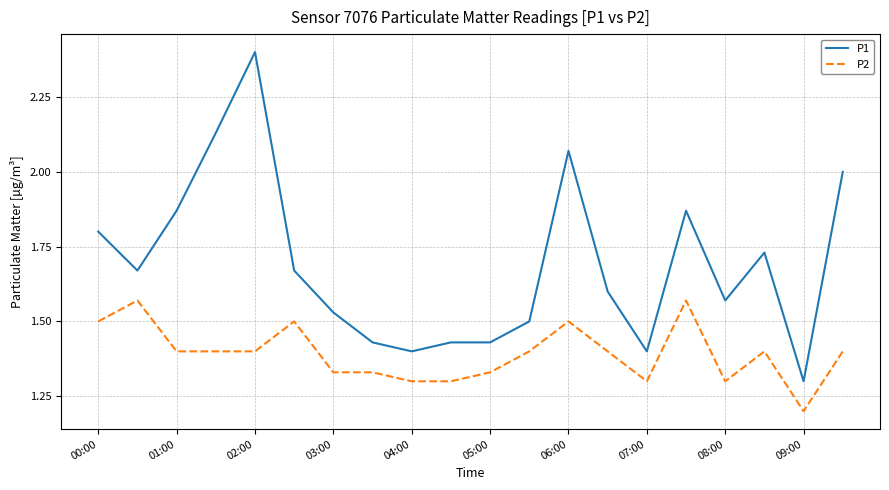

What is the lowest value of the P2 series?

1.2